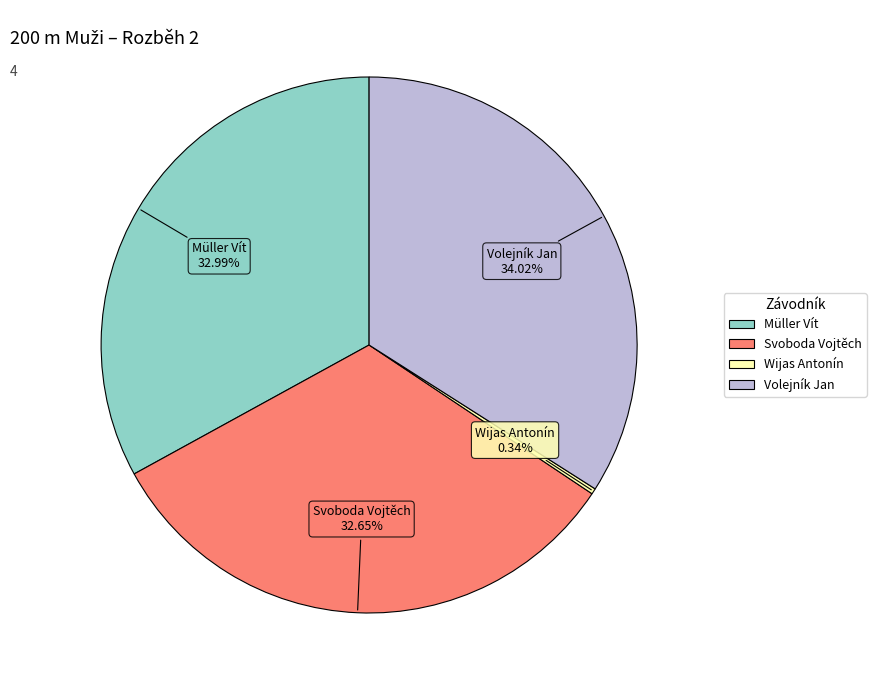

Count the number of slices in the pie.

4